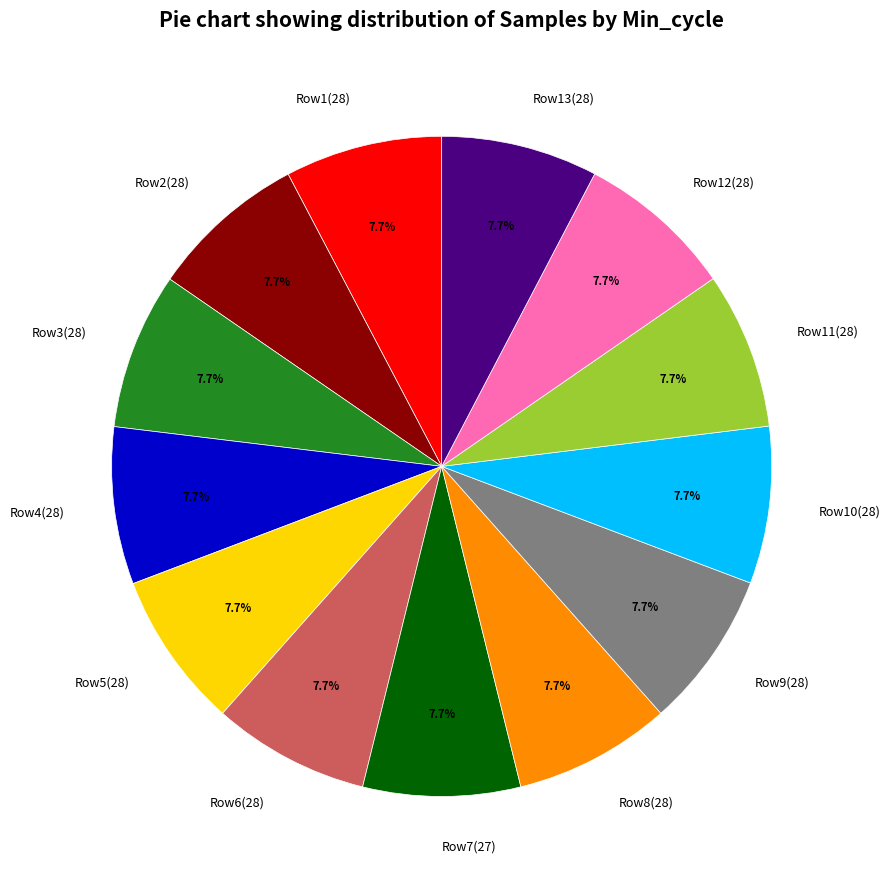

Do Row6(28) and Row10(28) together represent more than half of the pie?

No